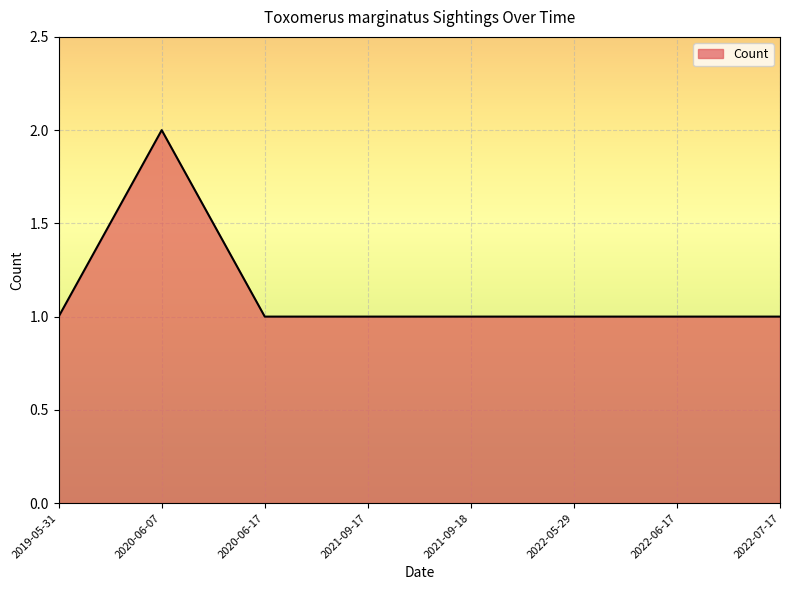

True or false: the data shows 0 at 2022-06-17.

False